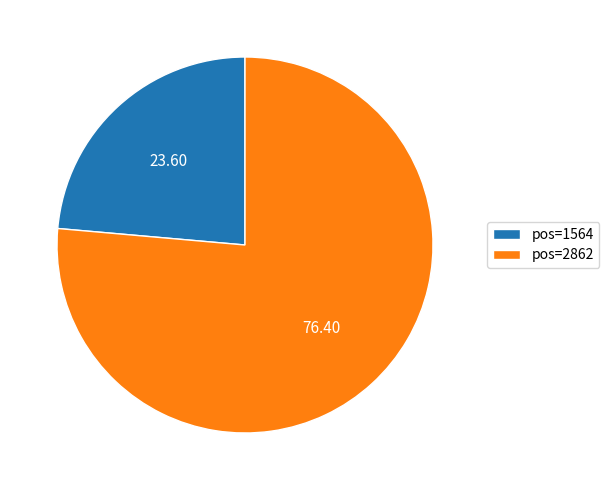

What is the ratio of the value at pos=2862 to the value at pos=1564?

3.2